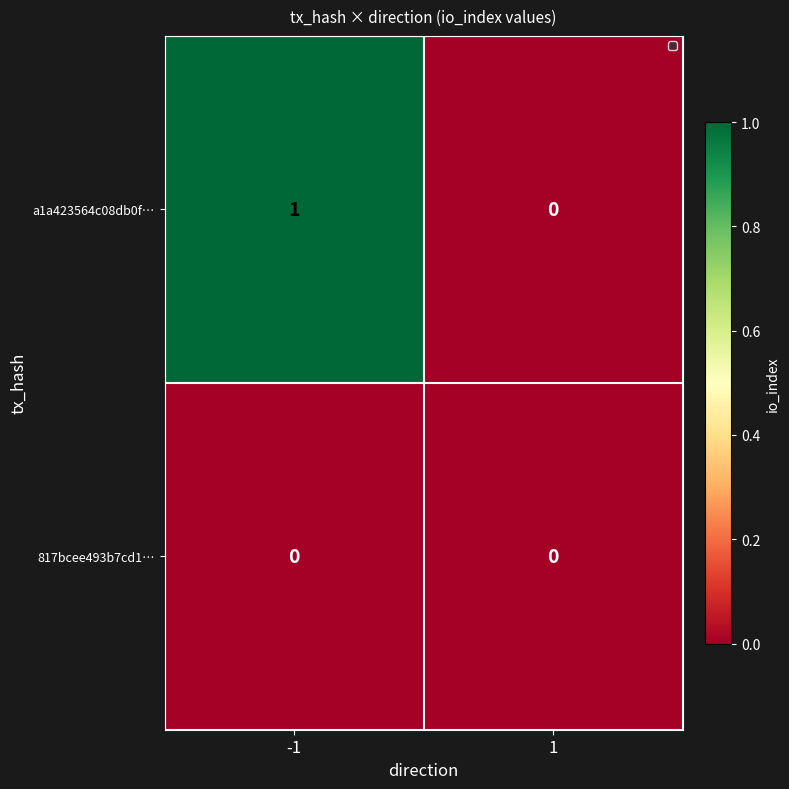

Reading right to left, list all the values displayed in this chart.

a1a423564c08db0f…: 1=0	-1=1
817bcee493b7cd1…: 1=0	-1=0